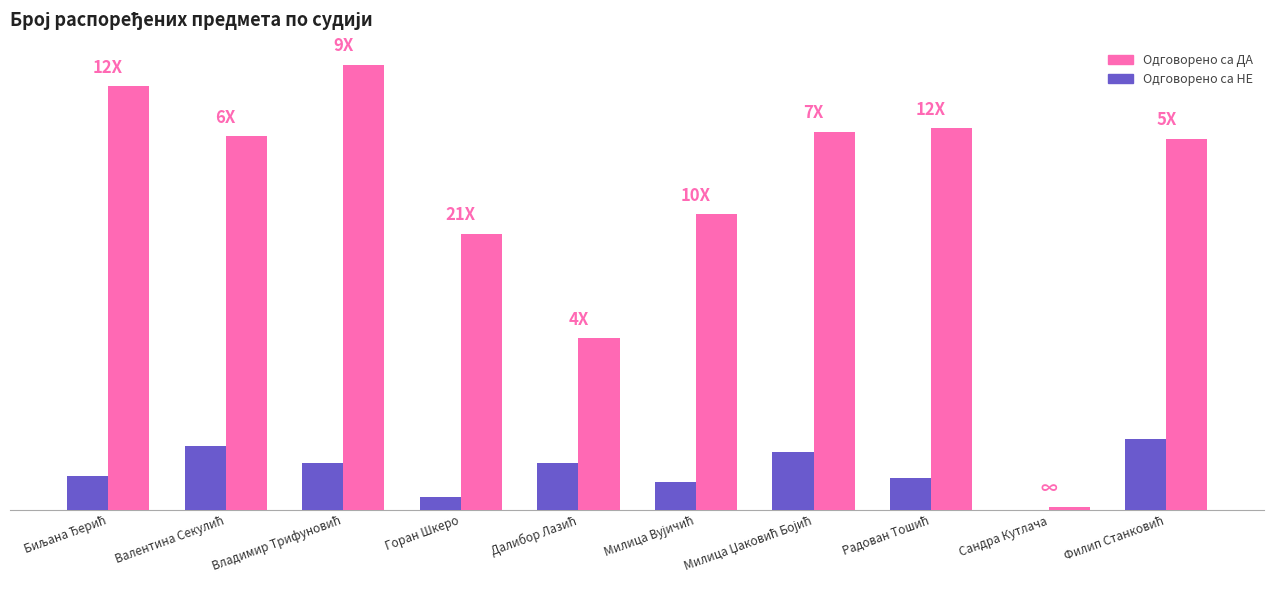

What position from the right is Филип Станковић?

1